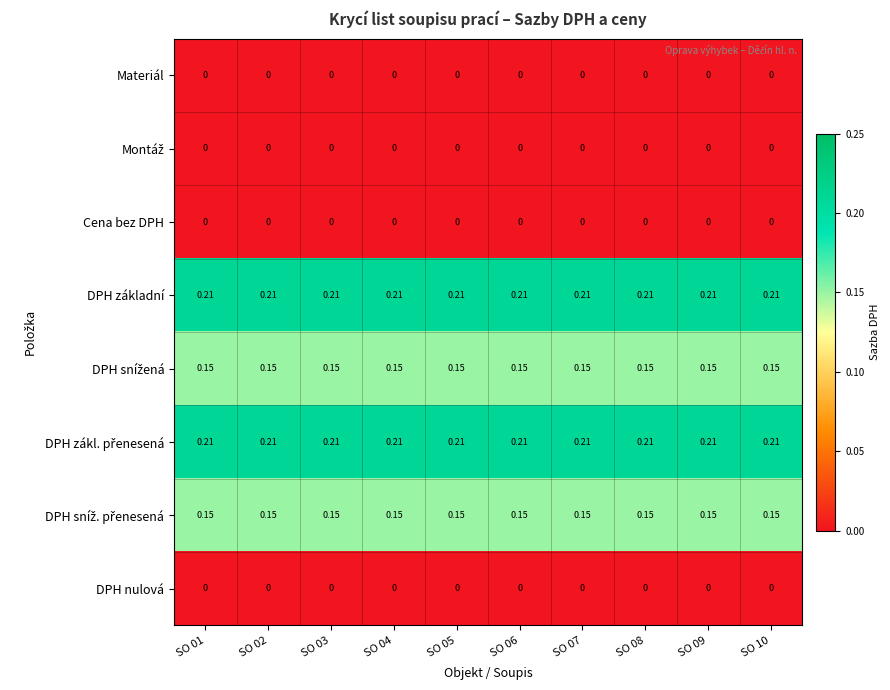

How many categories are shown in the chart?

10